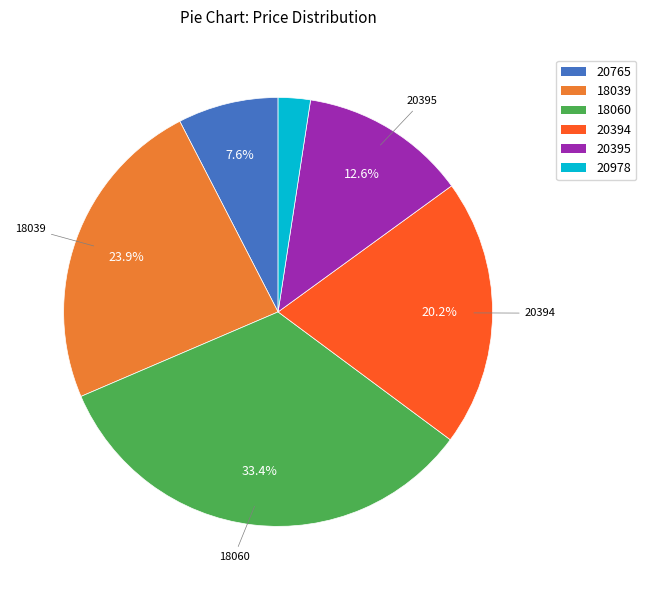

To the nearest percent, what portion does 20765 represent?

8%